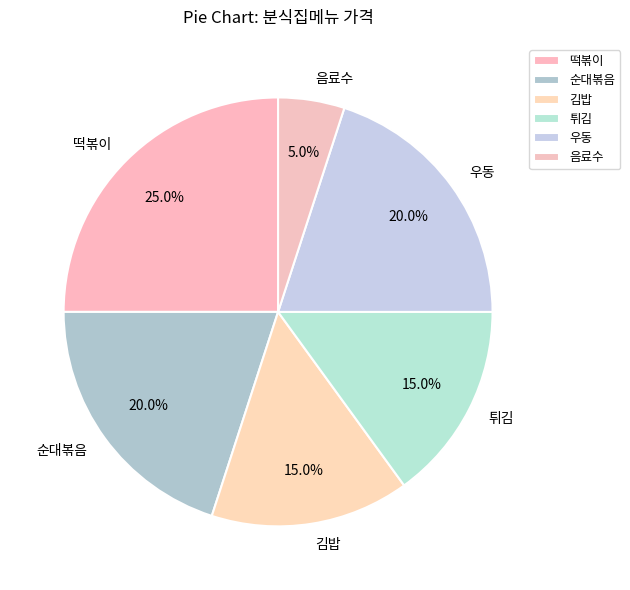

What is the smallest slice in the pie chart?

음료수